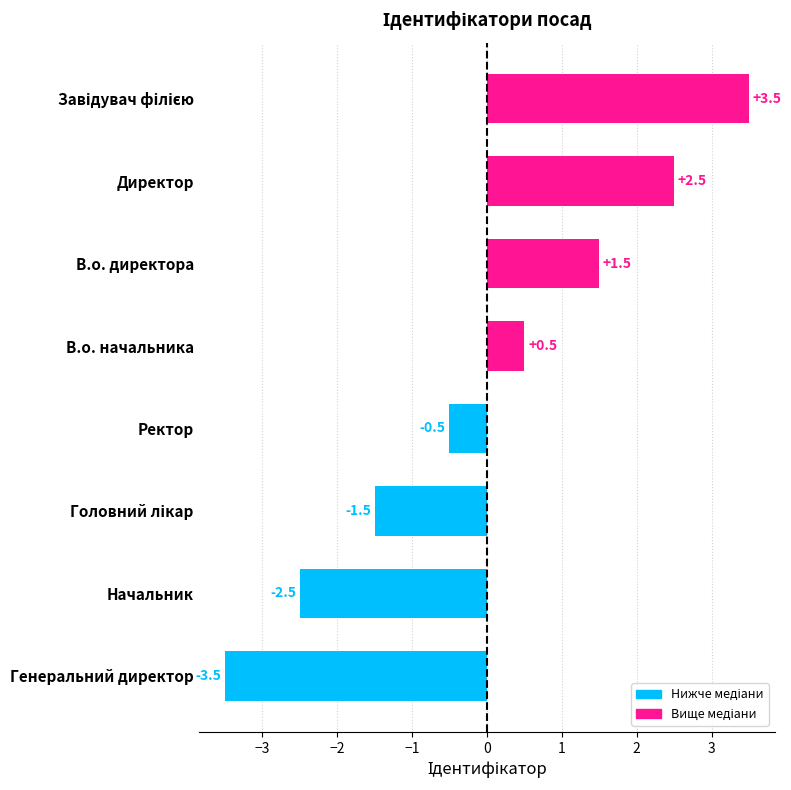

How many series are shown in this chart?

1